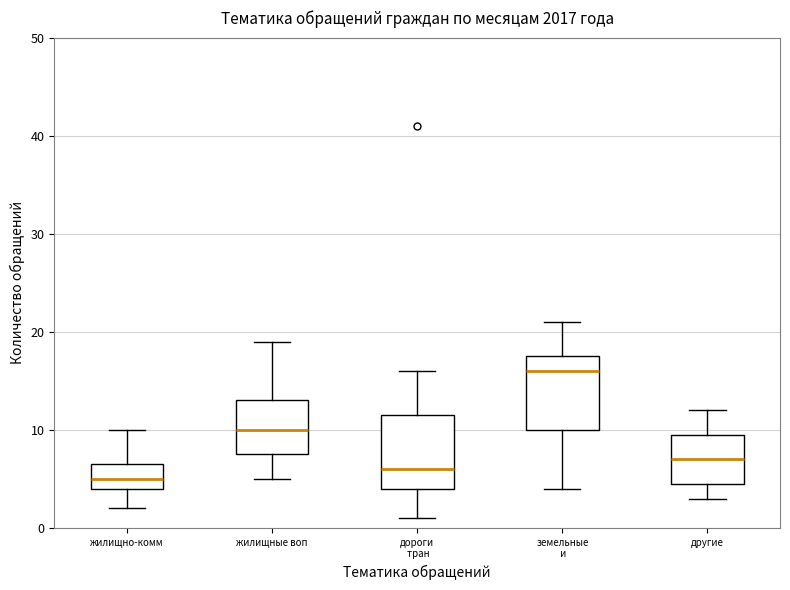

Which box has the highest median line?

земельные и